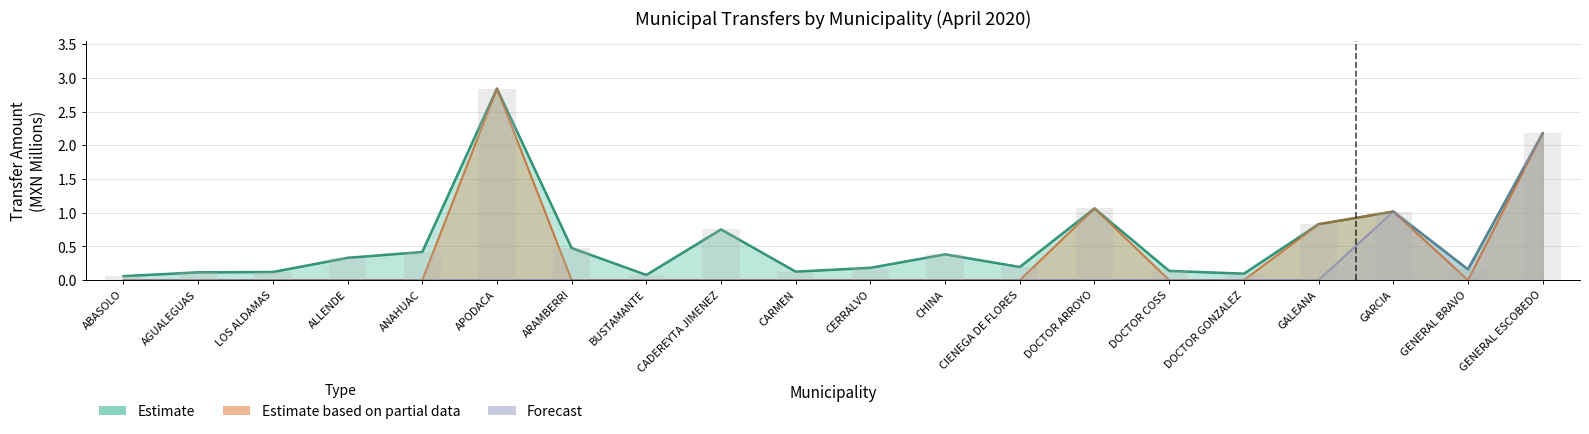

What position from the right is ABASOLO?

20